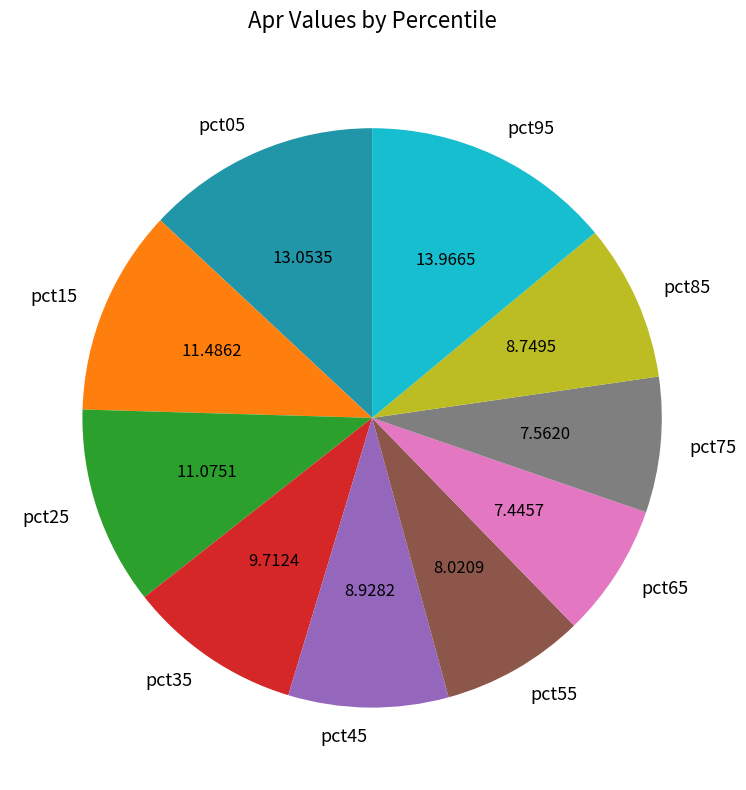

What is the largest slice in the pie chart?

pct95